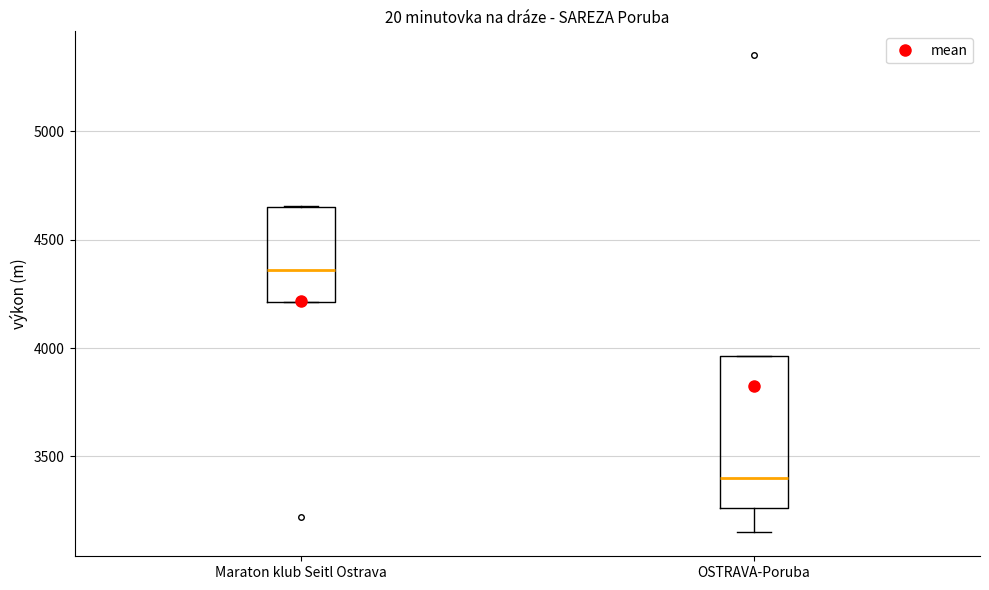

Which box's median line is the highest?

Maraton klub Seitl Ostrava